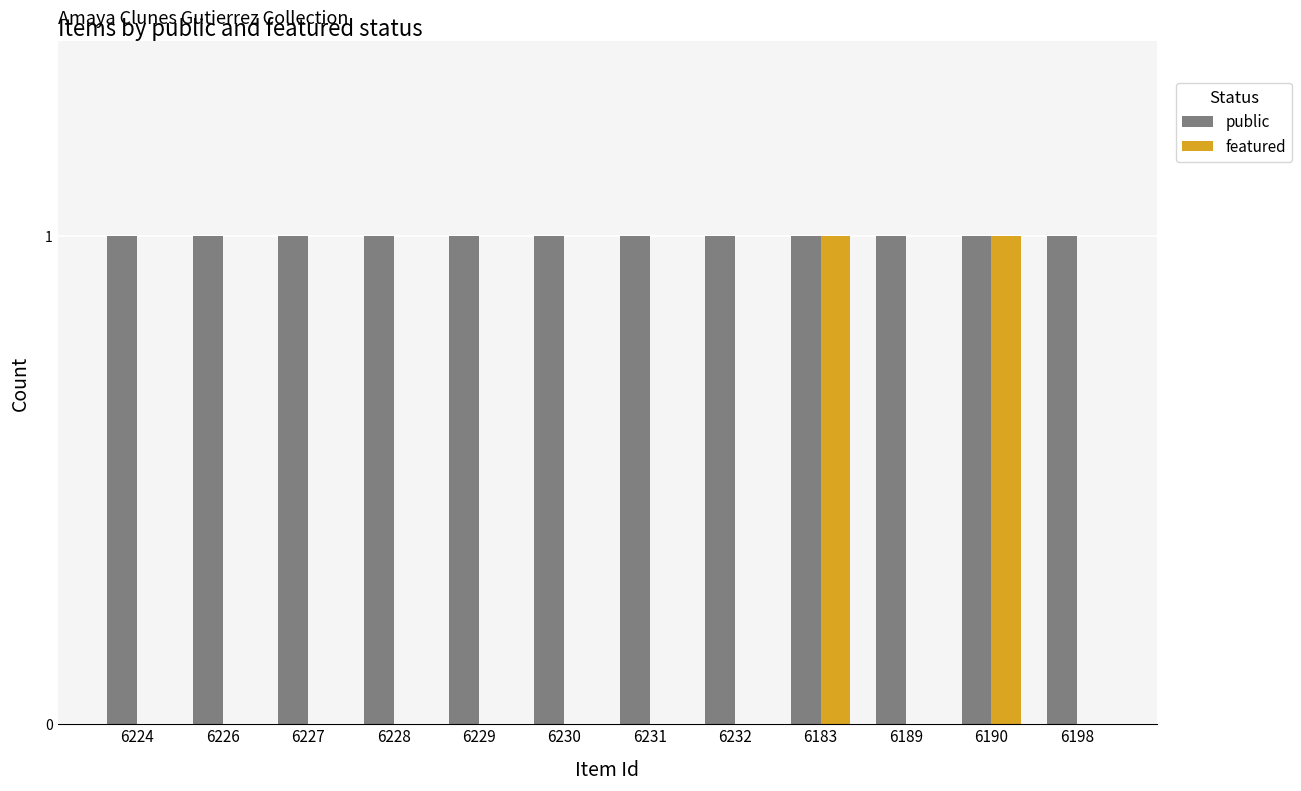

Which series has the largest total across all categories?

public